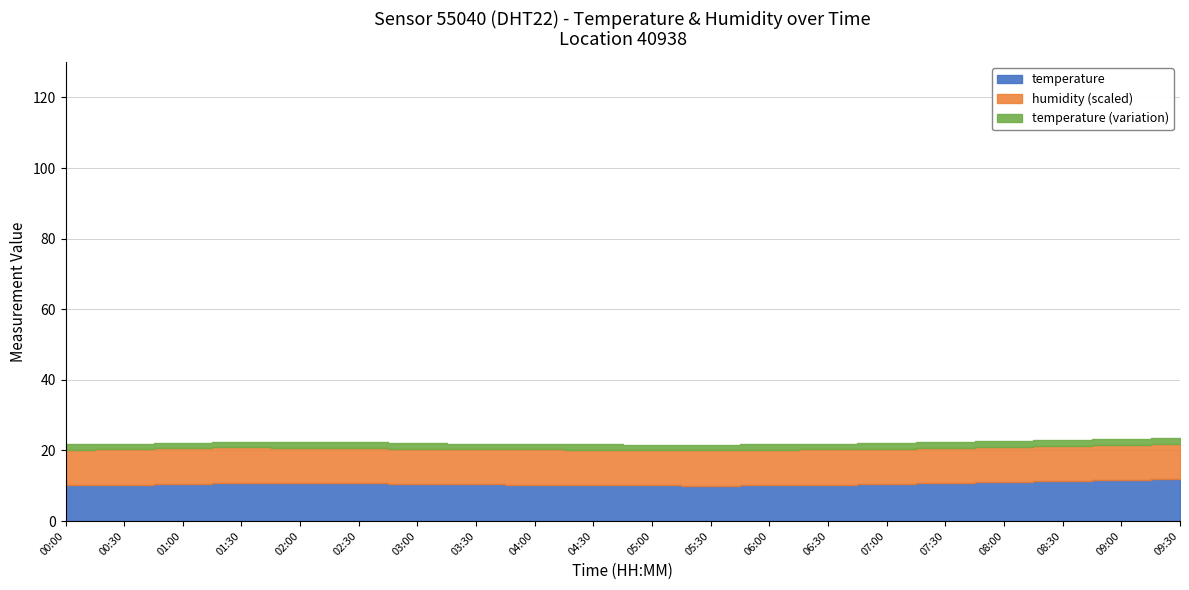

True or false: temperature and humidity cross at least once.

False